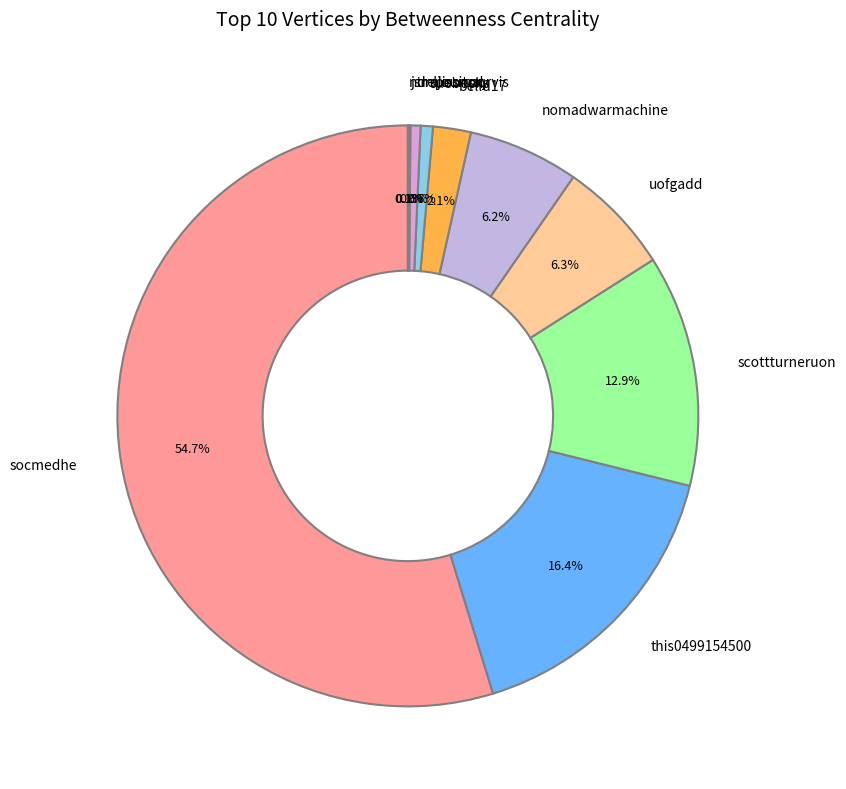

Between scottturneruon and uofgadd, which is larger?

scottturneruon